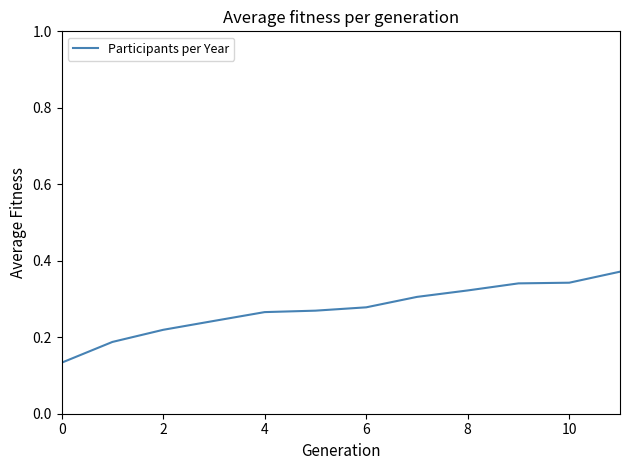

How many series are shown in this chart?

1